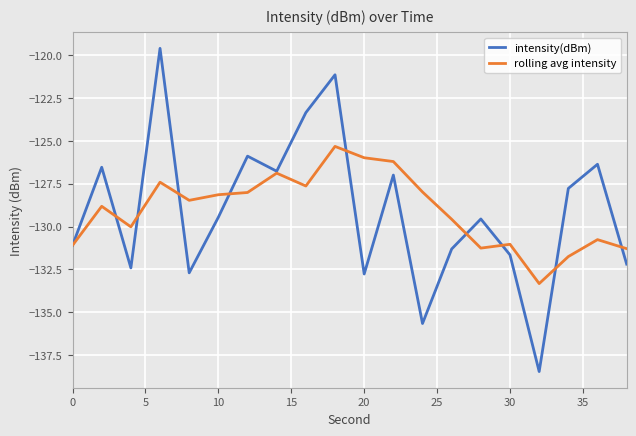

What is the highest value of the rolling avg intensity series?

-125.3